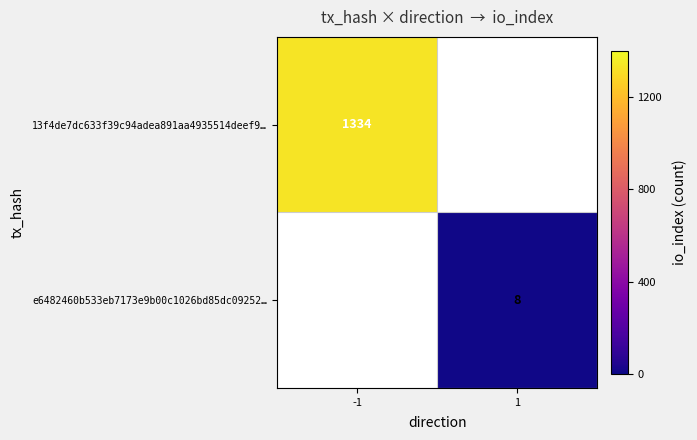

The value of 13f4de7dc633f39c94adea891aa4935514deef9… at -1 is 1334. True or false?

True